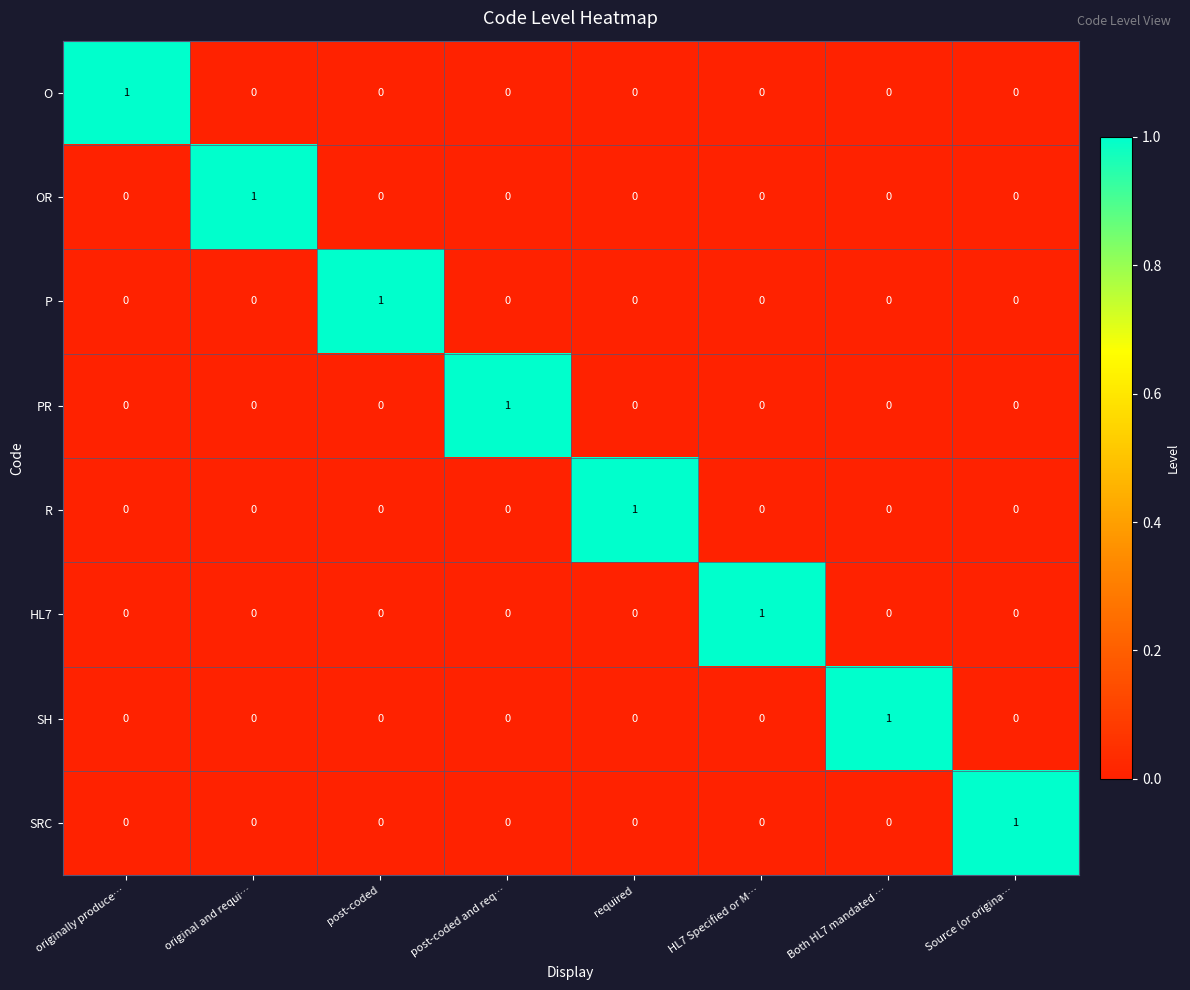

Count the OR values in the range 0 to 1.

8